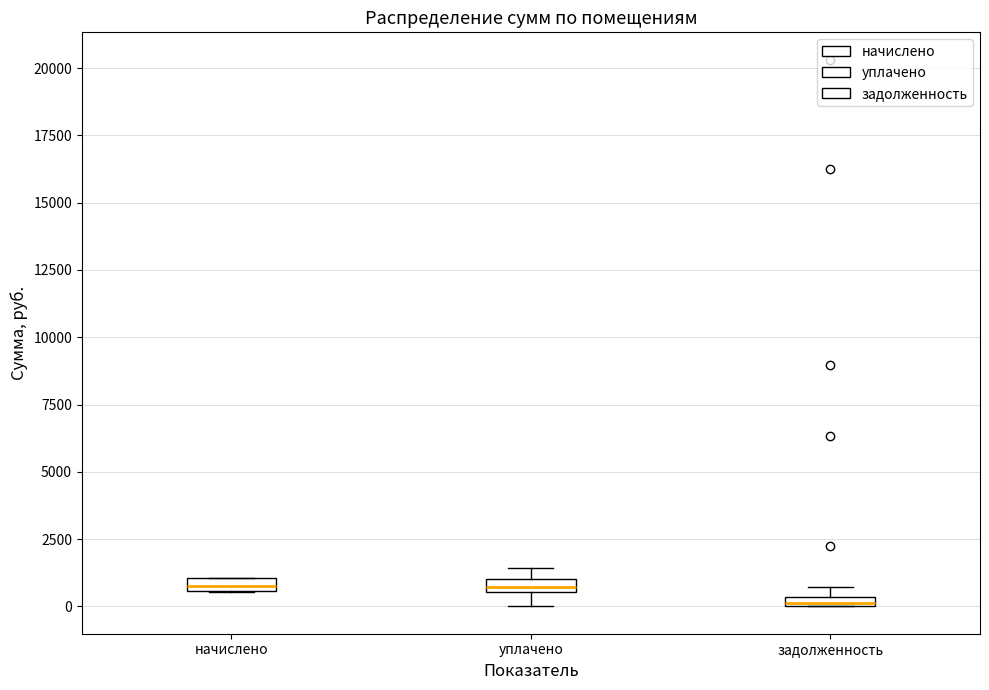

Which box has the lowest median line?

задолженность